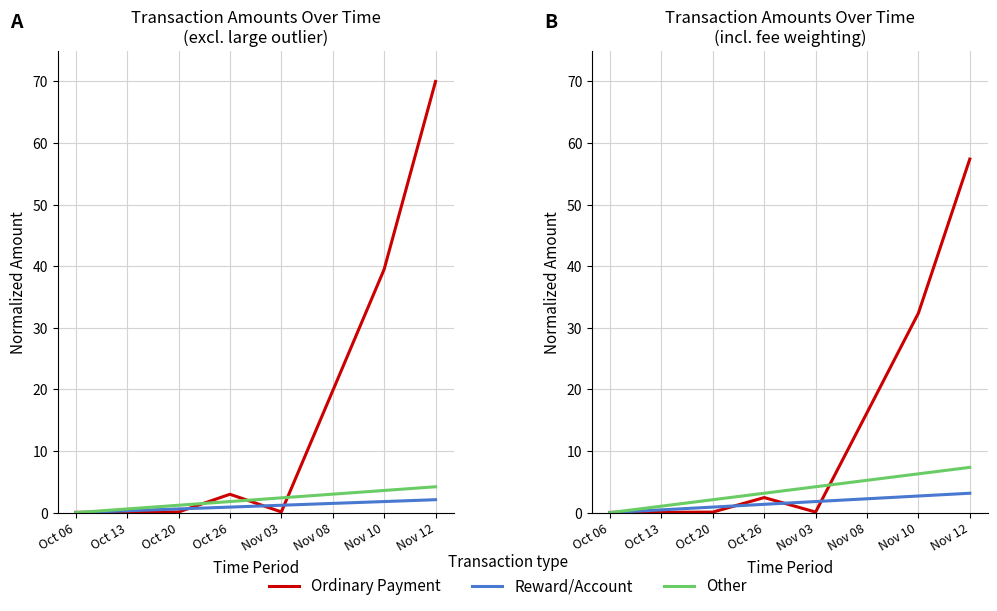

At which category is the sum across all series the highest?

Nov 12